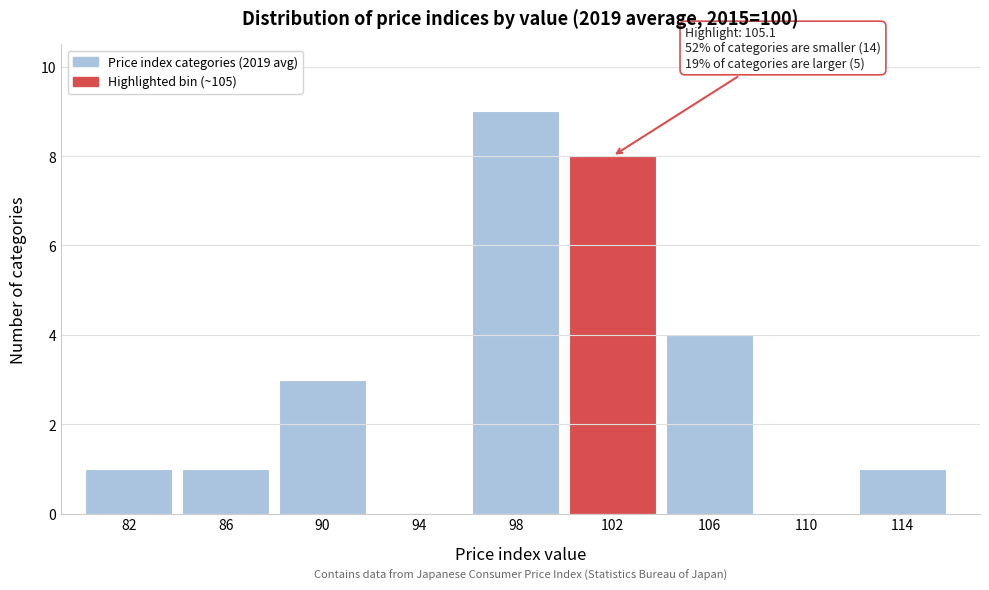

Reading left to right, extract all data points from this chart.

82=1	86=1	90=3	94=0	98=9	102=8	106=4	110=0	114=1